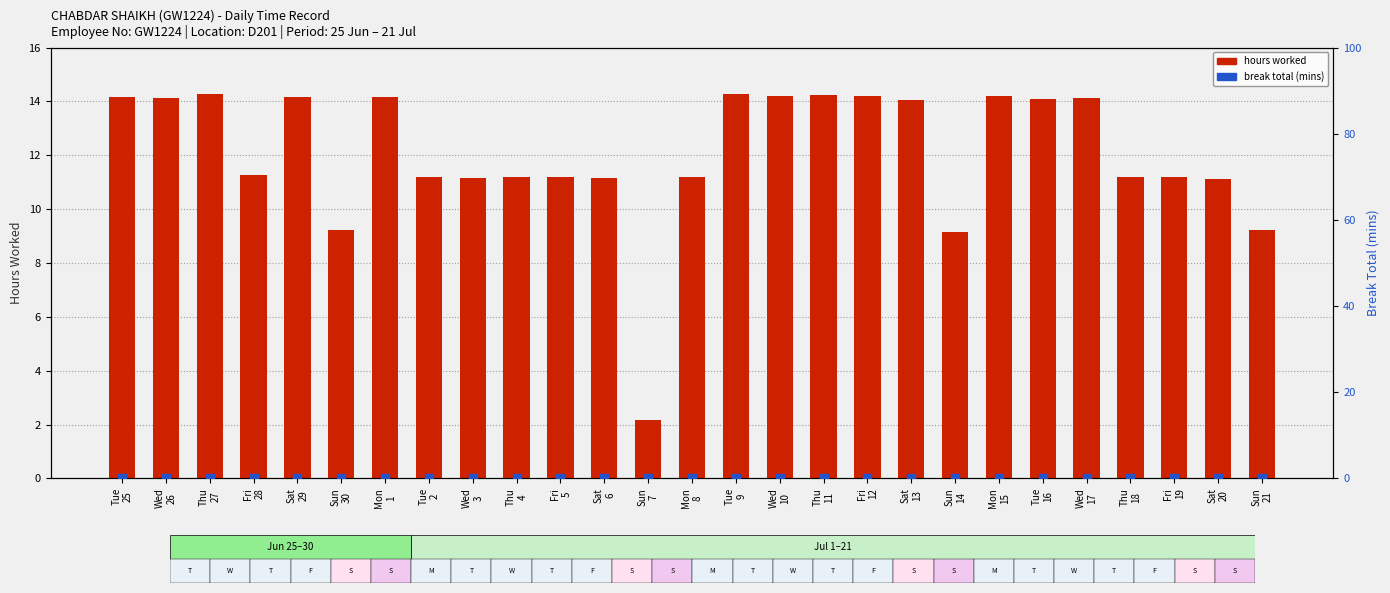

Which series contains the highest Y value?

hours worked